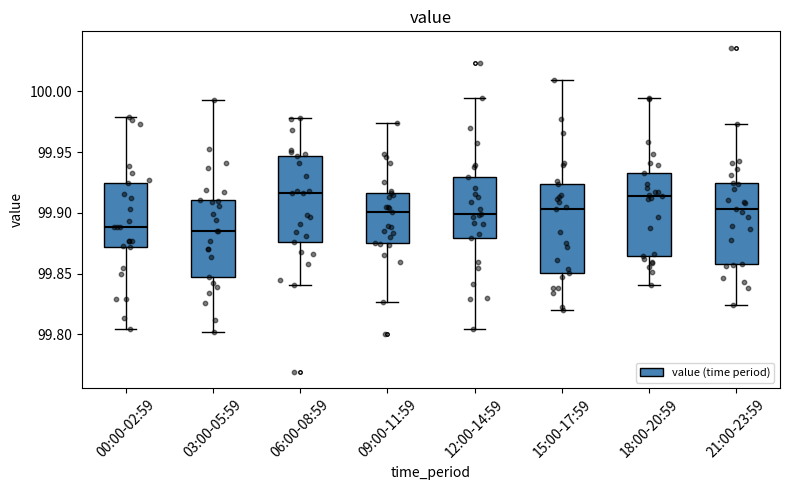

Reading left to right, read every box against the y-axis: the position of its median line, the range the box covers, and the ends of its whiskers. The values are not printed on the chart, so give them approximately, as read against the axis.

00:00-02:59: median 99.890, box 99.870 to 99.925, whiskers 99.805 to 99.980
03:00-05:59: median 99.885, box 99.845 to 99.910, whiskers 99.800 to 99.995
06:00-08:59: median 99.915, box 99.875 to 99.945, whiskers 99.840 to 99.980
09:00-11:59: median 99.900, box 99.875 to 99.915, whiskers 99.825 to 99.975
12:00-14:59: median 99.900, box 99.880 to 99.930, whiskers 99.805 to 99.995
15:00-17:59: median 99.905, box 99.850 to 99.925, whiskers 99.820 to 100.010
18:00-20:59: median 99.915, box 99.865 to 99.935, whiskers 99.840 to 99.995
21:00-23:59: median 99.905, box 99.860 to 99.925, whiskers 99.825 to 99.975